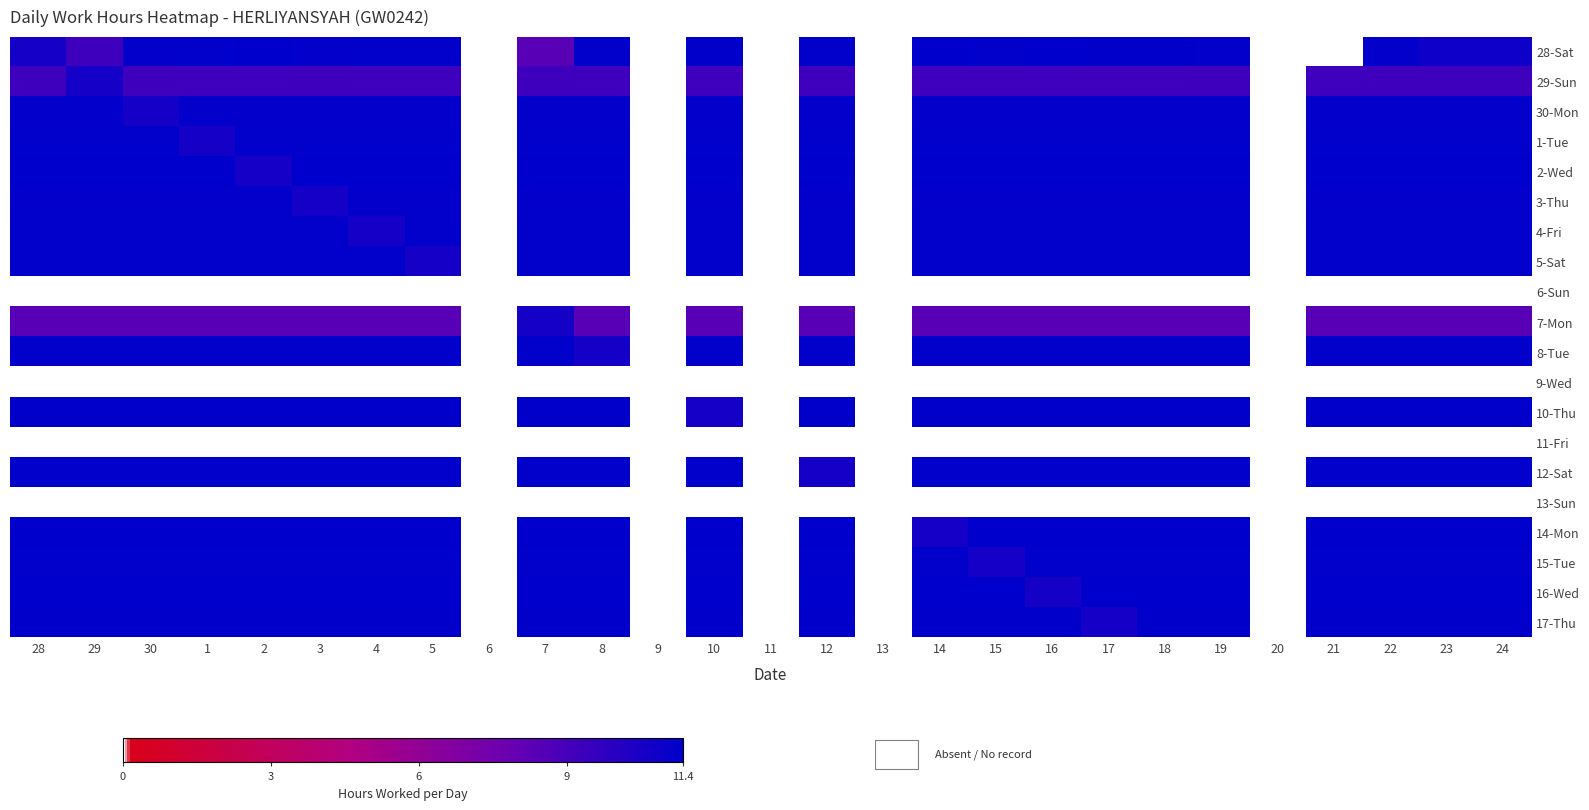

Reading left to right, extract all data points from this chart.

28-Sat: 28=10.7	29=9.2	30=11.2	1=11.2	2=11.4	3=11.2	4=11.2	5=11.2	6=0.0	7=8.4	8=11.2	9=0.0	10=11.3	11=0.0	12=11.2	13=0.0	14=11.3	15=11.2	16=11.3	17=11.3	18=11.3	19=11.2	20=0.0	21=0.0	22=11.2	23=10.8	24=10.9
29-Sun: 28=9.2	29=10.7	30=9.2	1=9.2	2=9.2	3=9.2	4=9.2	5=9.2	6=0.0	7=9.2	8=9.2	9=0.0	10=9.2	11=0.0	12=9.2	13=0.0	14=9.2	15=9.2	16=9.2	17=9.2	18=9.2	19=9.2	20=0.0	21=9.2	22=9.2	23=9.2	24=9.2
30-Mon: 28=11.2	29=11.2	30=10.7	1=11.2	2=11.2	3=11.2	4=11.2	5=11.2	6=0.0	7=11.2	8=11.2	9=0.0	10=11.2	11=0.0	12=11.2	13=0.0	14=11.2	15=11.2	16=11.2	17=11.2	18=11.2	19=11.2	20=0.0	21=11.2	22=11.2	23=11.2	24=11.2
1-Tue: 28=11.2	29=11.2	30=11.2	1=10.7	2=11.2	3=11.2	4=11.2	5=11.2	6=0.0	7=11.2	8=11.2	9=0.0	10=11.2	11=0.0	12=11.2	13=0.0	14=11.2	15=11.2	16=11.2	17=11.2	18=11.2	19=11.2	20=0.0	21=11.2	22=11.2	23=11.2	24=11.2
2-Wed: 28=11.4	29=11.4	30=11.4	1=11.4	2=10.7	3=11.4	4=11.4	5=11.4	6=0.0	7=11.4	8=11.4	9=0.0	10=11.4	11=0.0	12=11.4	13=0.0	14=11.4	15=11.4	16=11.4	17=11.4	18=11.4	19=11.4	20=0.0	21=11.4	22=11.4	23=11.4	24=11.4
3-Thu: 28=11.2	29=11.2	30=11.2	1=11.2	2=11.2	3=10.7	4=11.2	5=11.2	6=0.0	7=11.2	8=11.2	9=0.0	10=11.2	11=0.0	12=11.2	13=0.0	14=11.2	15=11.2	16=11.2	17=11.2	18=11.2	19=11.2	20=0.0	21=11.2	22=11.2	23=11.2	24=11.2
4-Fri: 28=11.2	29=11.2	30=11.2	1=11.2	2=11.2	3=11.2	4=10.7	5=11.2	6=0.0	7=11.2	8=11.2	9=0.0	10=11.2	11=0.0	12=11.2	13=0.0	14=11.2	15=11.2	16=11.2	17=11.2	18=11.2	19=11.2	20=0.0	21=11.2	22=11.2	23=11.2	24=11.2
5-Sat: 28=11.2	29=11.2	30=11.2	1=11.2	2=11.2	3=11.2	4=11.2	5=10.7	6=0.0	7=11.2	8=11.2	9=0.0	10=11.2	11=0.0	12=11.2	13=0.0	14=11.2	15=11.2	16=11.2	17=11.2	18=11.2	19=11.2	20=0.0	21=11.2	22=11.2	23=11.2	24=11.2
6-Sun: 28=0.0	29=0.0	30=0.0	1=0.0	2=0.0	3=0.0	4=0.0	5=0.0	6=0.0	7=0.0	8=0.0	9=0.0	10=0.0	11=0.0	12=0.0	13=0.0	14=0.0	15=0.0	16=0.0	17=0.0	18=0.0	19=0.0	20=0.0	21=0.0	22=0.0	23=0.0	24=0.0
7-Mon: 28=8.4	29=8.4	30=8.4	1=8.4	2=8.4	3=8.4	4=8.4	5=8.4	6=0.0	7=10.7	8=8.4	9=0.0	10=8.4	11=0.0	12=8.4	13=0.0	14=8.4	15=8.4	16=8.4	17=8.4	18=8.4	19=8.4	20=0.0	21=8.4	22=8.4	23=8.4	24=8.4
8-Tue: 28=11.2	29=11.2	30=11.2	1=11.2	2=11.2	3=11.2	4=11.2	5=11.2	6=0.0	7=11.2	8=10.7	9=0.0	10=11.2	11=0.0	12=11.2	13=0.0	14=11.2	15=11.2	16=11.2	17=11.2	18=11.2	19=11.2	20=0.0	21=11.2	22=11.2	23=11.2	24=11.2
9-Wed: 28=0.0	29=0.0	30=0.0	1=0.0	2=0.0	3=0.0	4=0.0	5=0.0	6=0.0	7=0.0	8=0.0	9=0.0	10=0.0	11=0.0	12=0.0	13=0.0	14=0.0	15=0.0	16=0.0	17=0.0	18=0.0	19=0.0	20=0.0	21=0.0	22=0.0	23=0.0	24=0.0
10-Thu: 28=11.3	29=11.3	30=11.3	1=11.3	2=11.3	3=11.3	4=11.3	5=11.3	6=0.0	7=11.3	8=11.3	9=0.0	10=10.7	11=0.0	12=11.3	13=0.0	14=11.3	15=11.3	16=11.3	17=11.3	18=11.3	19=11.3	20=0.0	21=11.3	22=11.3	23=11.3	24=11.3
11-Fri: 28=0.0	29=0.0	30=0.0	1=0.0	2=0.0	3=0.0	4=0.0	5=0.0	6=0.0	7=0.0	8=0.0	9=0.0	10=0.0	11=0.0	12=0.0	13=0.0	14=0.0	15=0.0	16=0.0	17=0.0	18=0.0	19=0.0	20=0.0	21=0.0	22=0.0	23=0.0	24=0.0
12-Sat: 28=11.2	29=11.2	30=11.2	1=11.2	2=11.2	3=11.2	4=11.2	5=11.2	6=0.0	7=11.2	8=11.2	9=0.0	10=11.2	11=0.0	12=10.7	13=0.0	14=11.2	15=11.2	16=11.2	17=11.2	18=11.2	19=11.2	20=0.0	21=11.2	22=11.2	23=11.2	24=11.2
13-Sun: 28=0.0	29=0.0	30=0.0	1=0.0	2=0.0	3=0.0	4=0.0	5=0.0	6=0.0	7=0.0	8=0.0	9=0.0	10=0.0	11=0.0	12=0.0	13=0.0	14=0.0	15=0.0	16=0.0	17=0.0	18=0.0	19=0.0	20=0.0	21=0.0	22=0.0	23=0.0	24=0.0
14-Mon: 28=11.3	29=11.3	30=11.3	1=11.3	2=11.3	3=11.3	4=11.3	5=11.3	6=0.0	7=11.3	8=11.3	9=0.0	10=11.3	11=0.0	12=11.3	13=0.0	14=10.7	15=11.3	16=11.3	17=11.3	18=11.3	19=11.3	20=0.0	21=11.3	22=11.3	23=11.3	24=11.3
15-Tue: 28=11.2	29=11.2	30=11.2	1=11.2	2=11.2	3=11.2	4=11.2	5=11.2	6=0.0	7=11.2	8=11.2	9=0.0	10=11.2	11=0.0	12=11.2	13=0.0	14=11.2	15=10.7	16=11.2	17=11.2	18=11.2	19=11.2	20=0.0	21=11.2	22=11.2	23=11.2	24=11.2
16-Wed: 28=11.3	29=11.3	30=11.3	1=11.3	2=11.3	3=11.3	4=11.3	5=11.3	6=0.0	7=11.3	8=11.3	9=0.0	10=11.3	11=0.0	12=11.3	13=0.0	14=11.3	15=11.3	16=10.7	17=11.3	18=11.3	19=11.3	20=0.0	21=11.3	22=11.3	23=11.3	24=11.3
17-Thu: 28=11.3	29=11.3	30=11.3	1=11.3	2=11.3	3=11.3	4=11.3	5=11.3	6=0.0	7=11.3	8=11.3	9=0.0	10=11.3	11=0.0	12=11.3	13=0.0	14=11.3	15=11.3	16=11.3	17=10.7	18=11.3	19=11.3	20=0.0	21=11.3	22=11.3	23=11.3	24=11.3